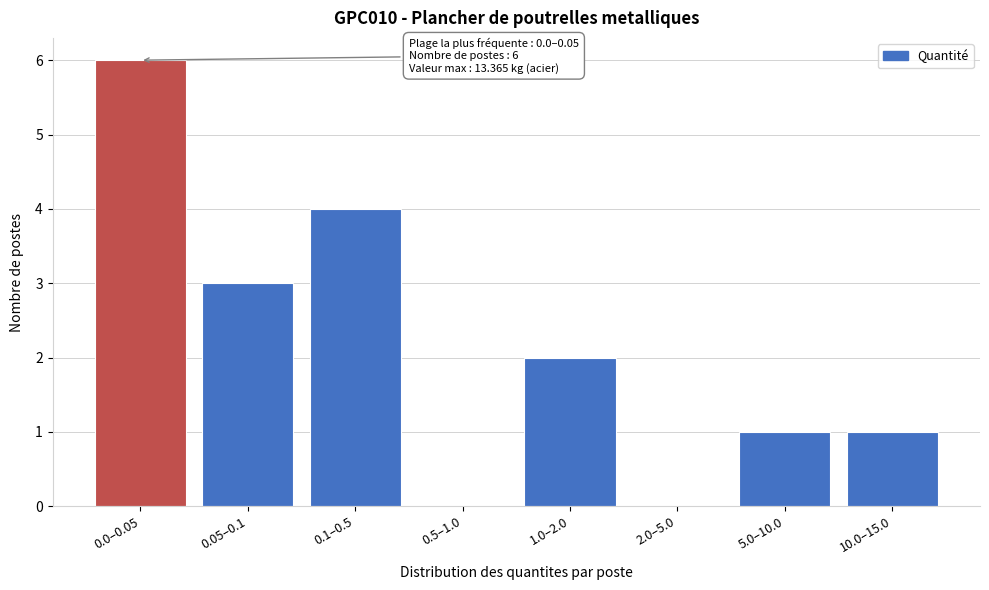

Reading left to right, transcribe all the data shown in this chart.

0.0–0.05=6	0.05–0.1=3	0.1–0.5=4	0.5–1.0=0	1.0–2.0=2	2.0–5.0=0	5.0–10.0=1	10.0–15.0=1